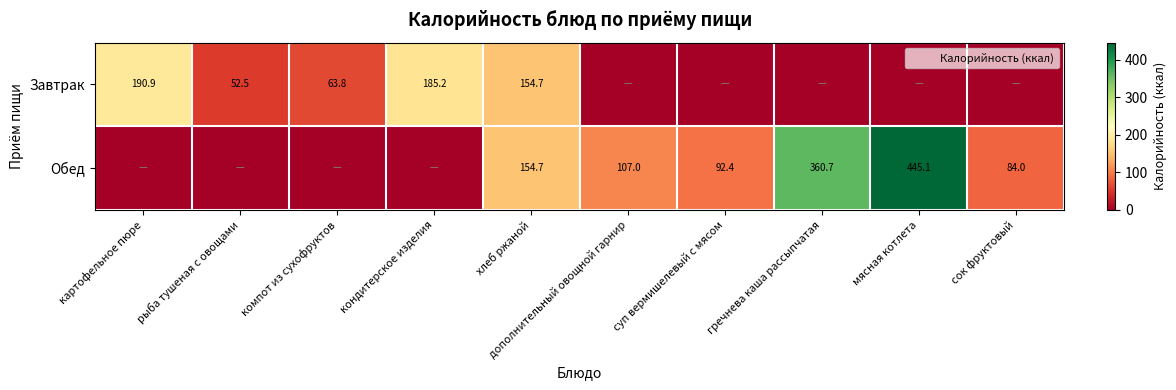

Which series changed the most between рыба тушеная с овощами and мясная котлета?

Обед